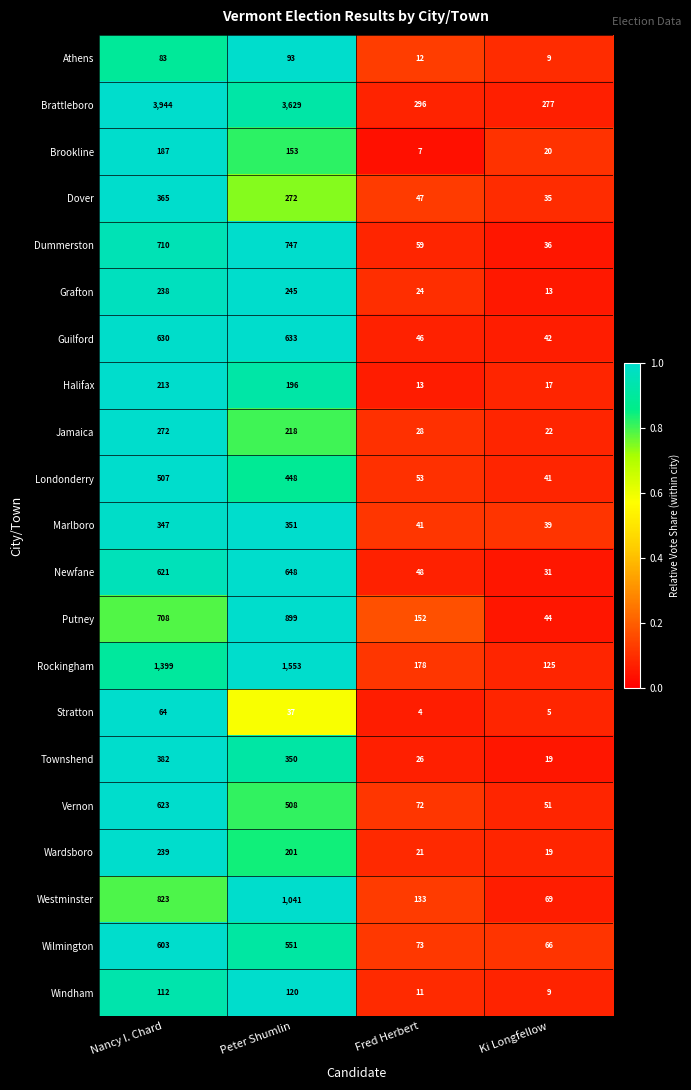

What is the difference between the highest and lowest values at Peter Shumlin?

3592